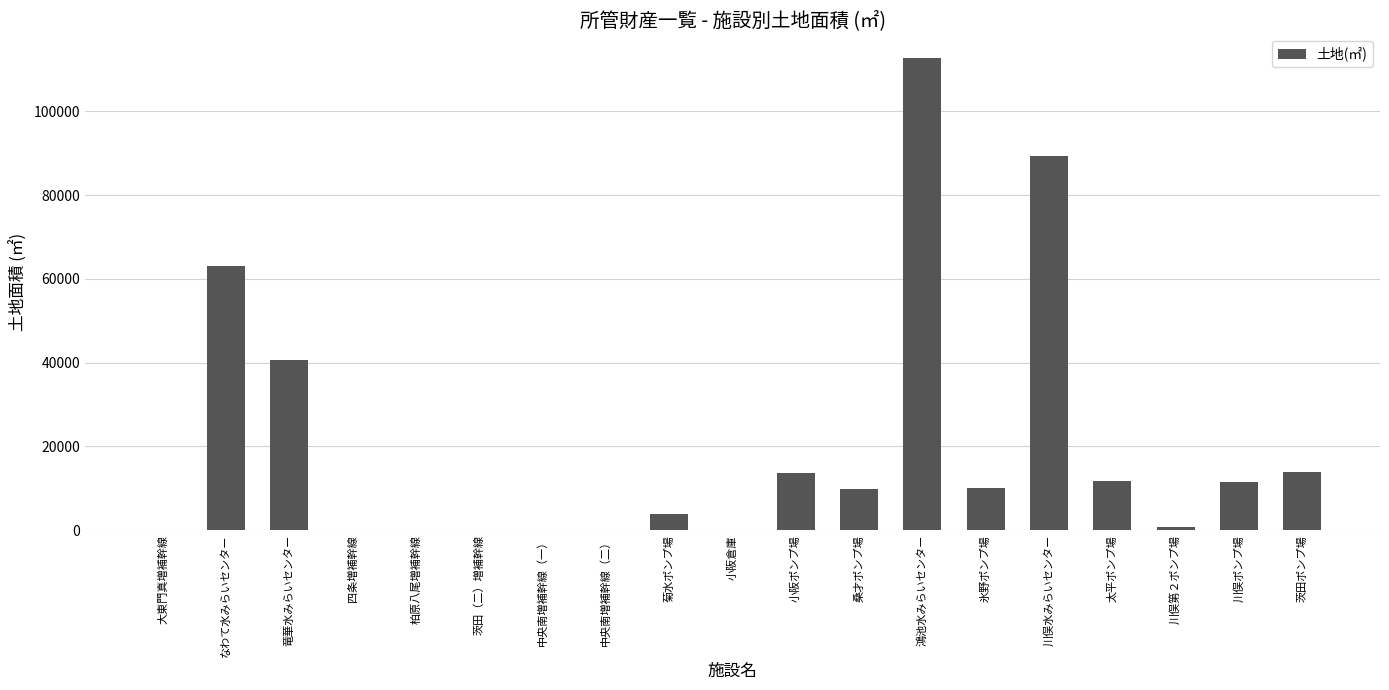

What is the ratio of the value at 川俣水みらいセンター to the value at なわて水みらいセンター?

1.4